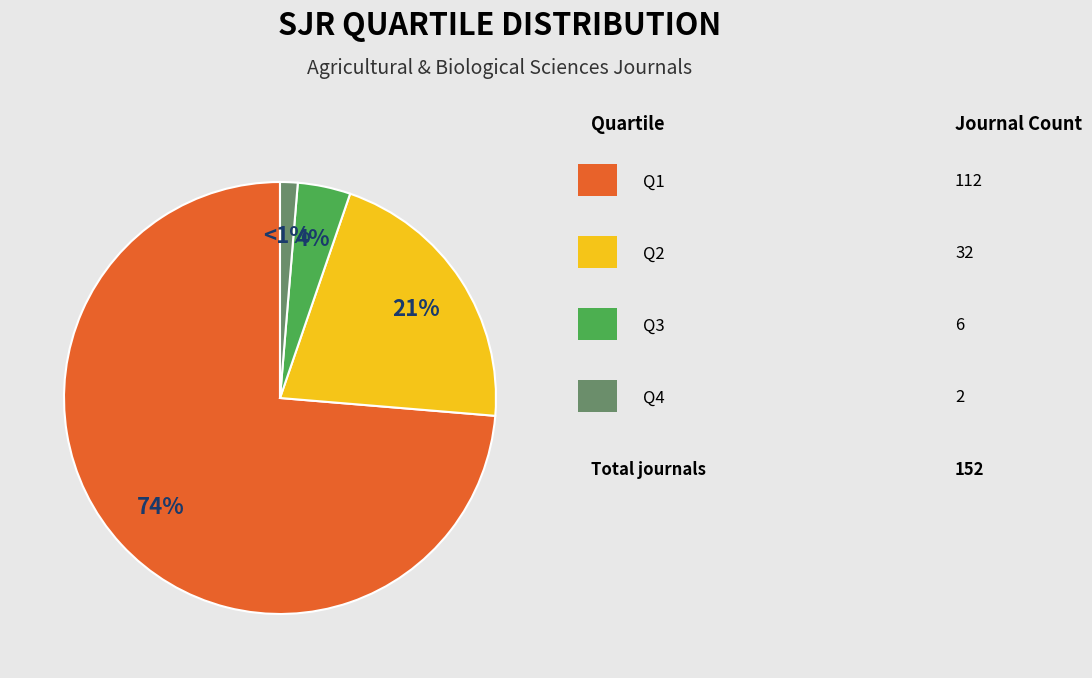

Is there any slice that represents more than half of the pie?

Yes